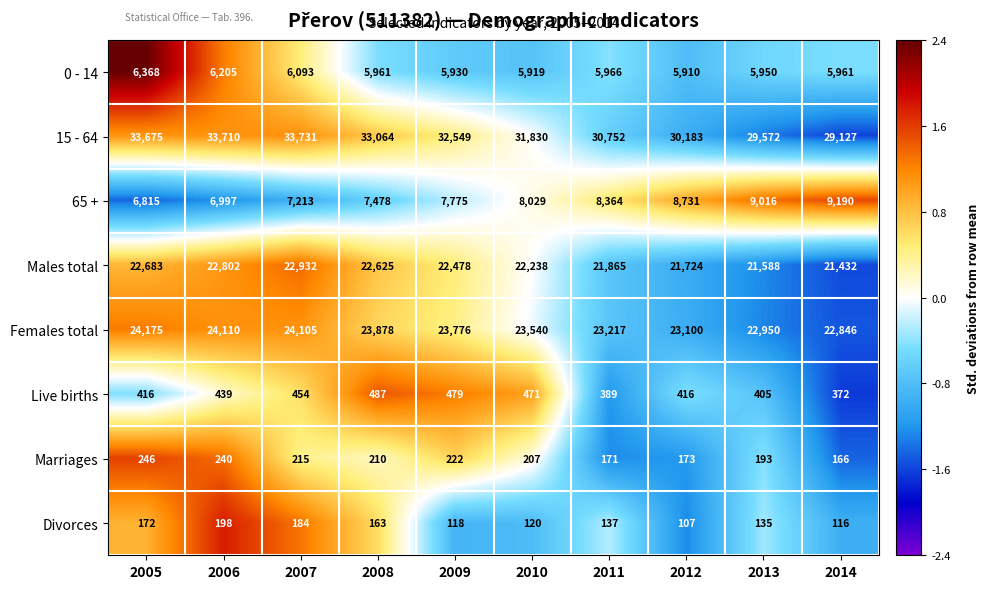

The 15 - 64 series shows 29127 at 2014. True or false?

True